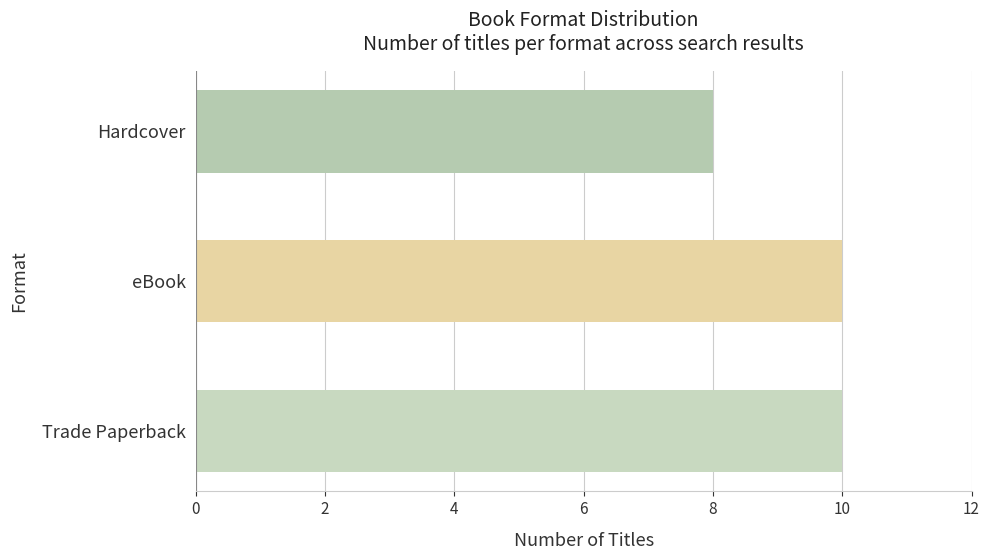

The value at Hardcover is 8. True or false?

True